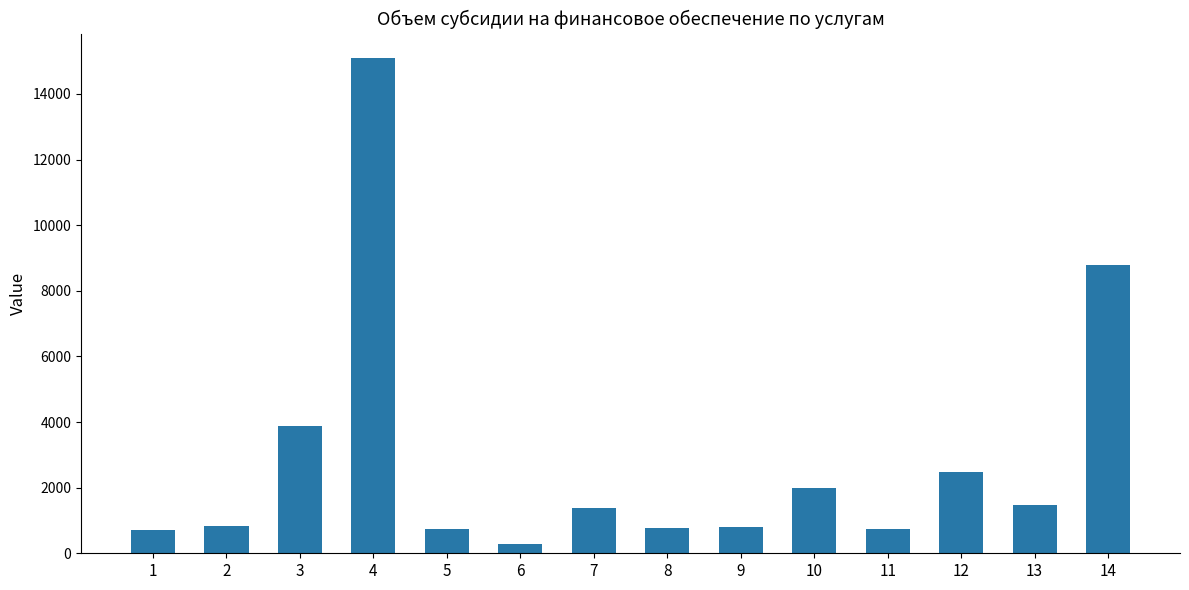

At which category does the chart reach its peak across all series?

4